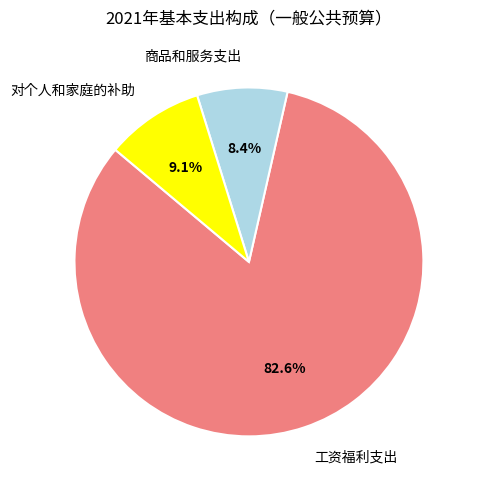

Combined, do 工资福利支出 and 对个人和家庭的补助 account for over 50%?

Yes